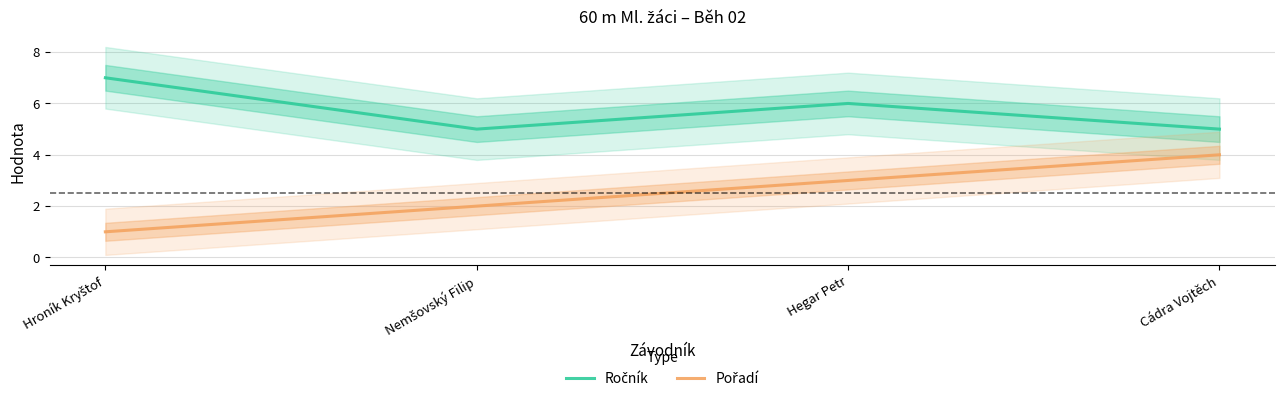

What is the greatest value displayed?

7